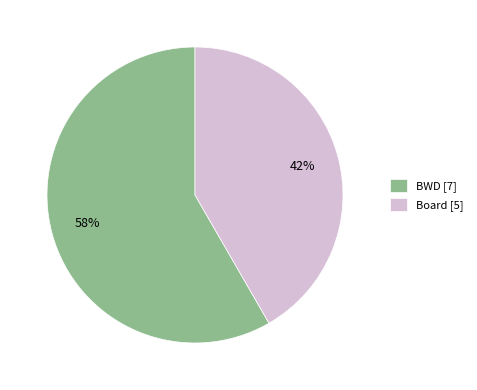

To the nearest percent, what portion does BWD represent?

58%